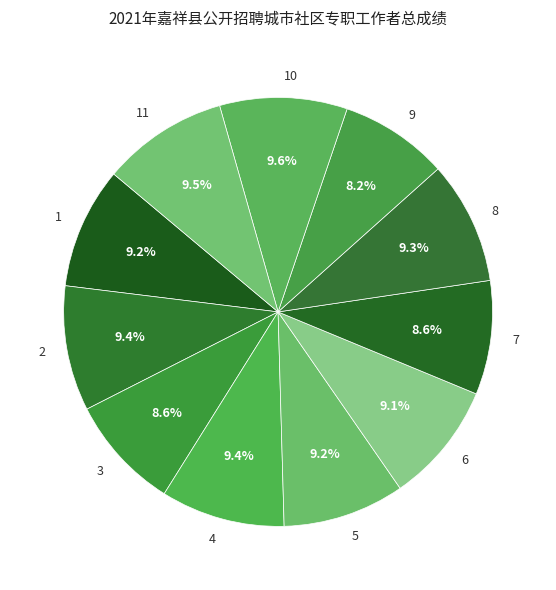

To the nearest percent, what portion does 5 represent?

9%